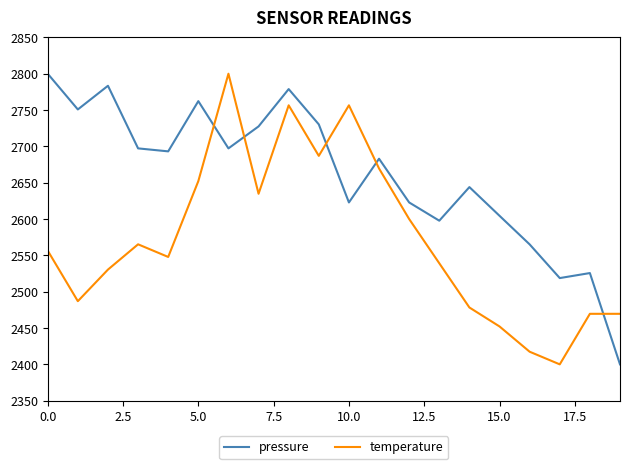

What is the difference between the maximum and minimum values in the temperature series?

400.0